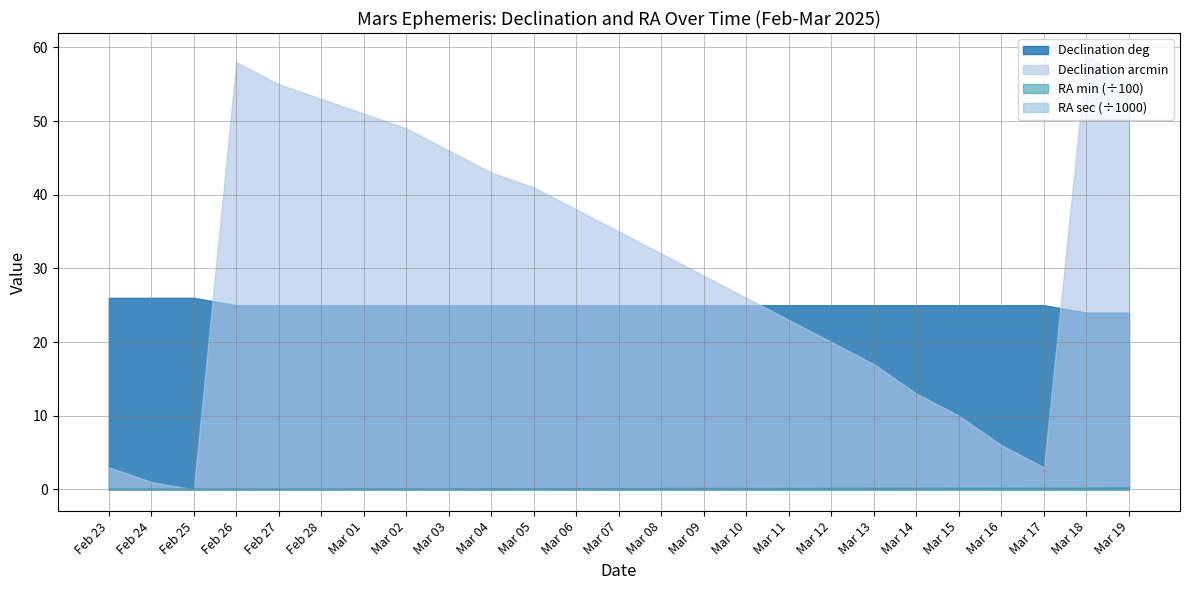

At which category is the sum across all series the highest?

Mar 18